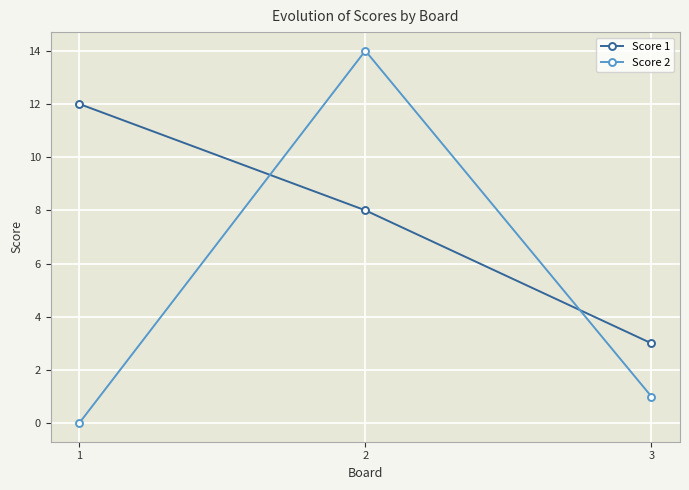

What is the spread (max minus min) of values at 2?

6